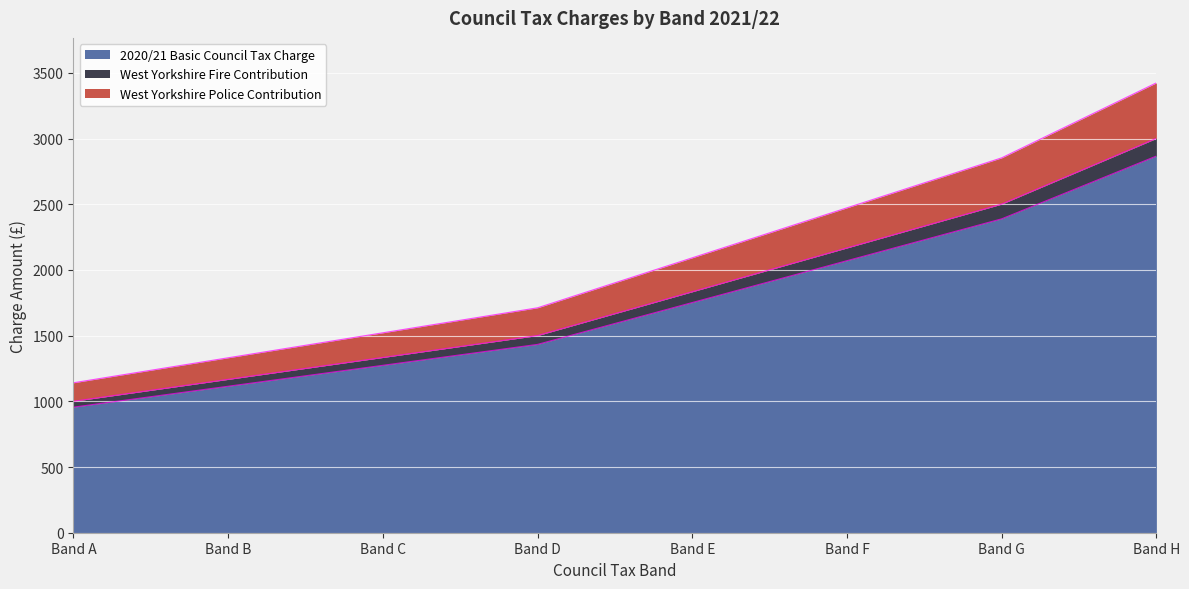

True or false: West Yorkshire Police Contribution and West Yorkshire Fire Contribution cross at least once.

False